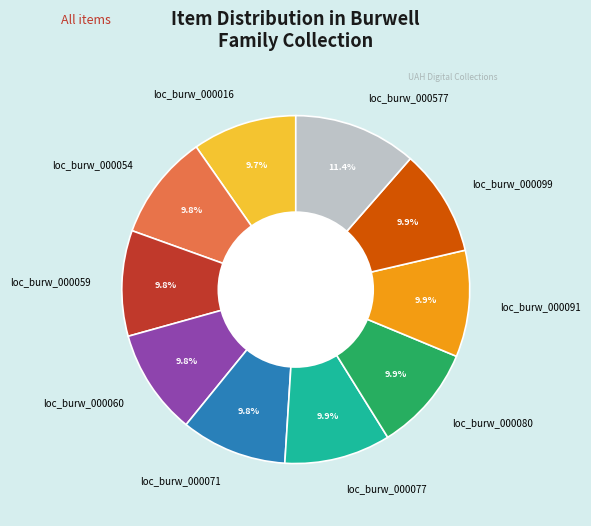

The loc_burw_000060 slice represents 10% of the pie. True or false?

True